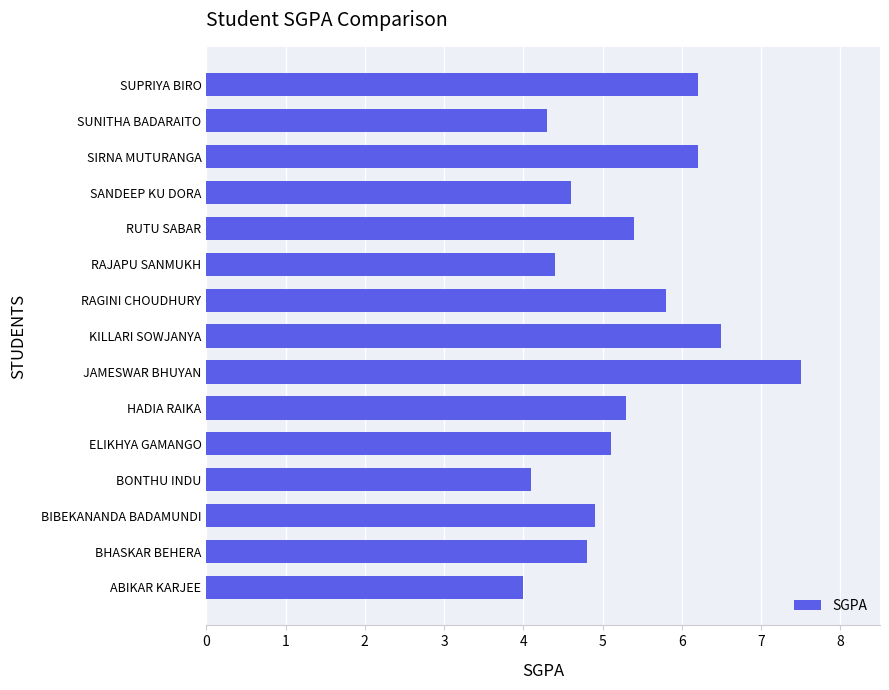

How many bars are there in total?

15